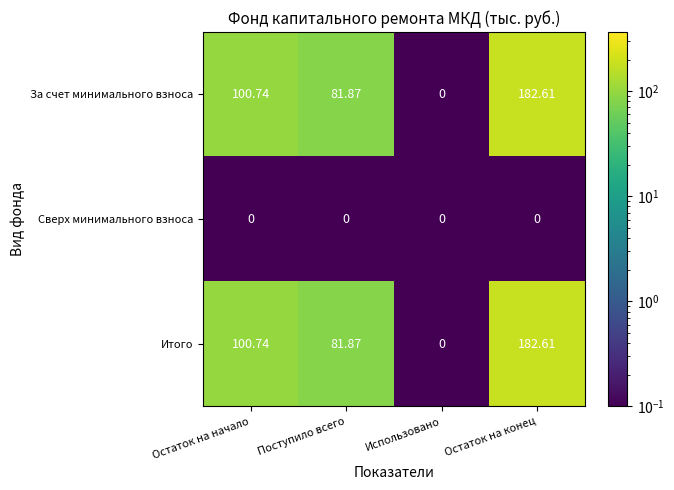

Is the value of Сверх минимального взноса at Поступило всего greater than the value of Итого at Остаток на конец?

No